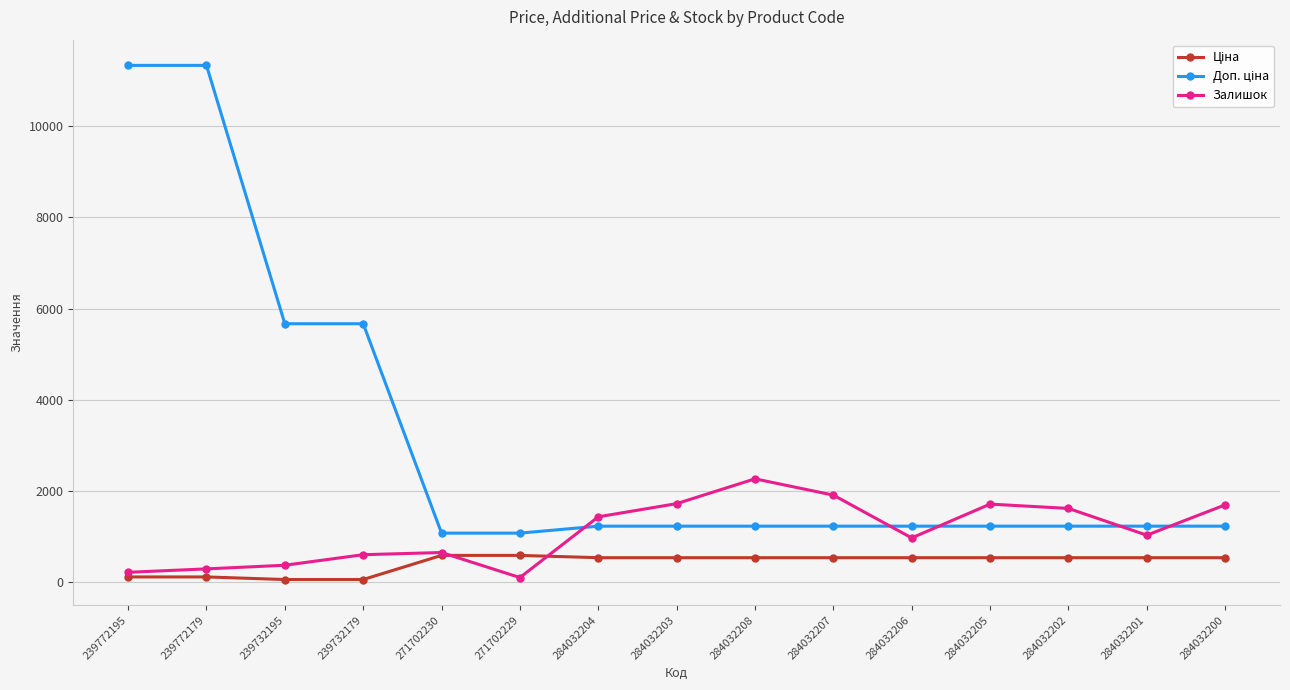

What is the highest value of the Залишок series?

2265.0